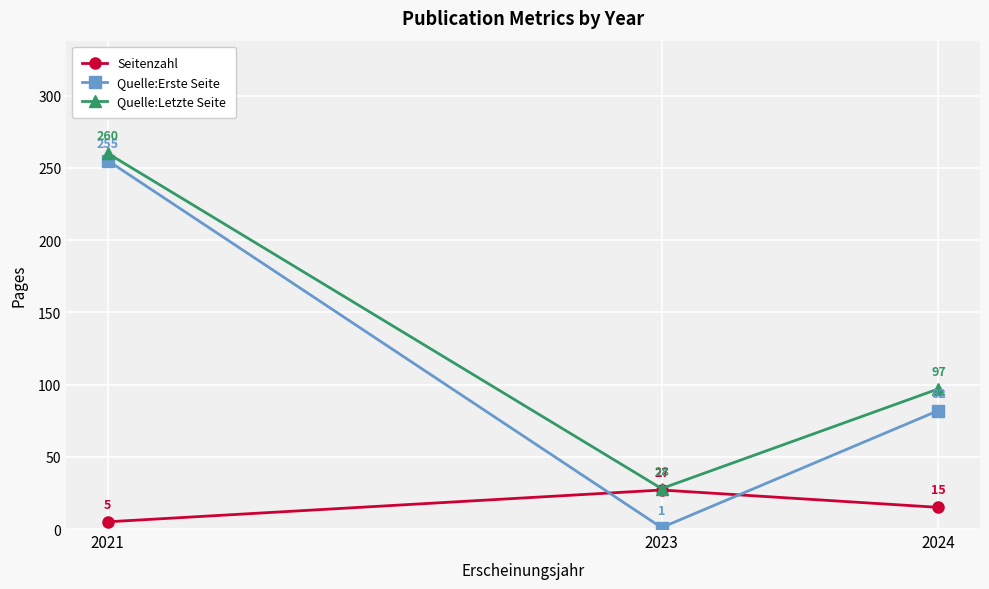

How many lines are shown in the chart?

3